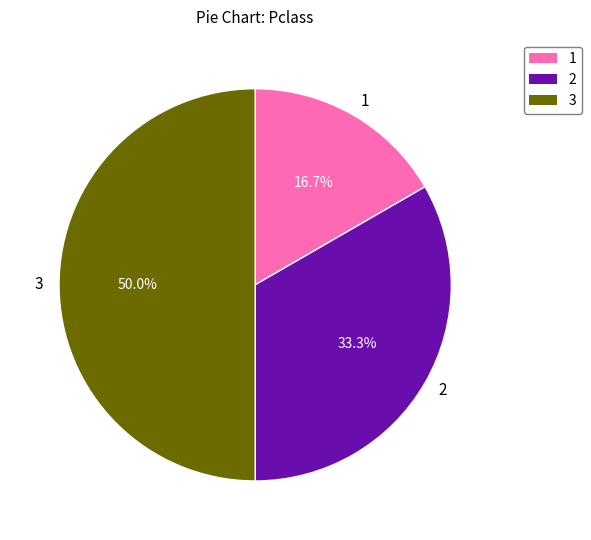

Does 1 represent more than half of the total?

No